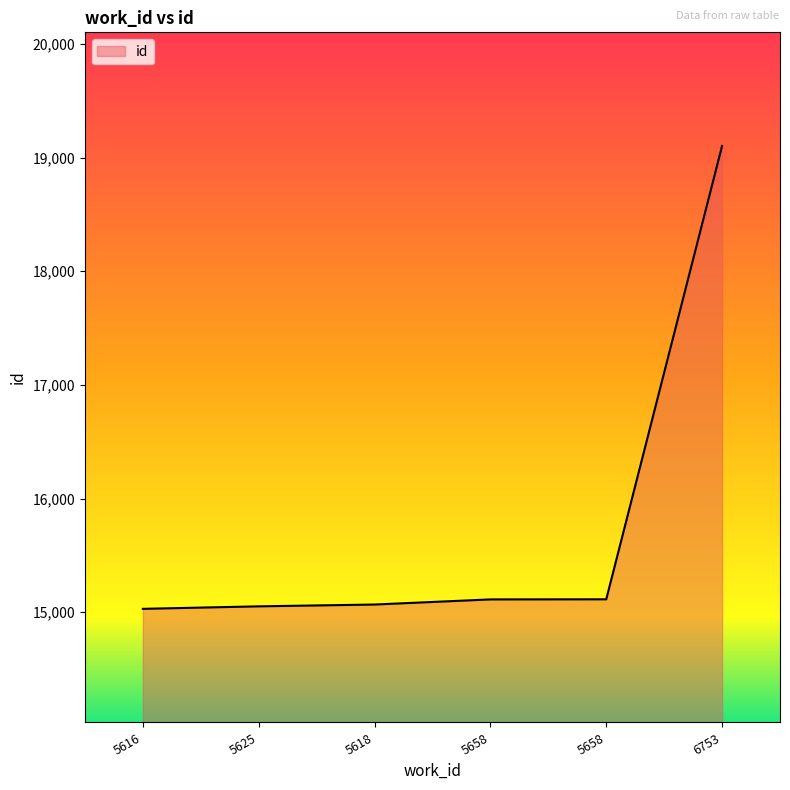

Count the number of categories in the chart.

6